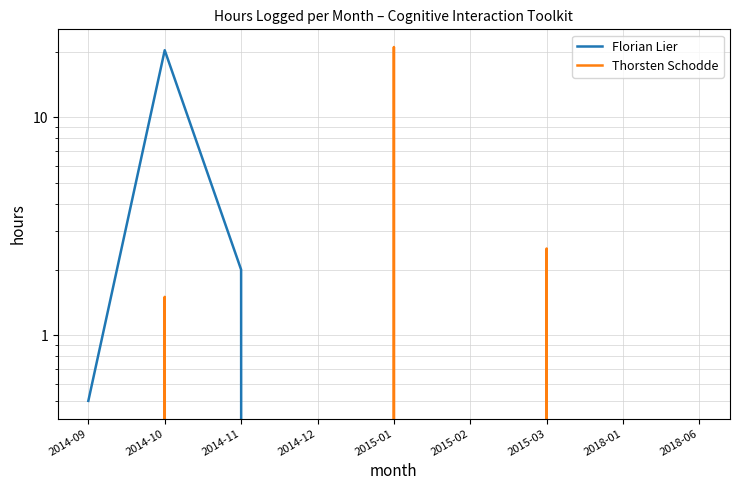

What position from the left is 2015-03?

7